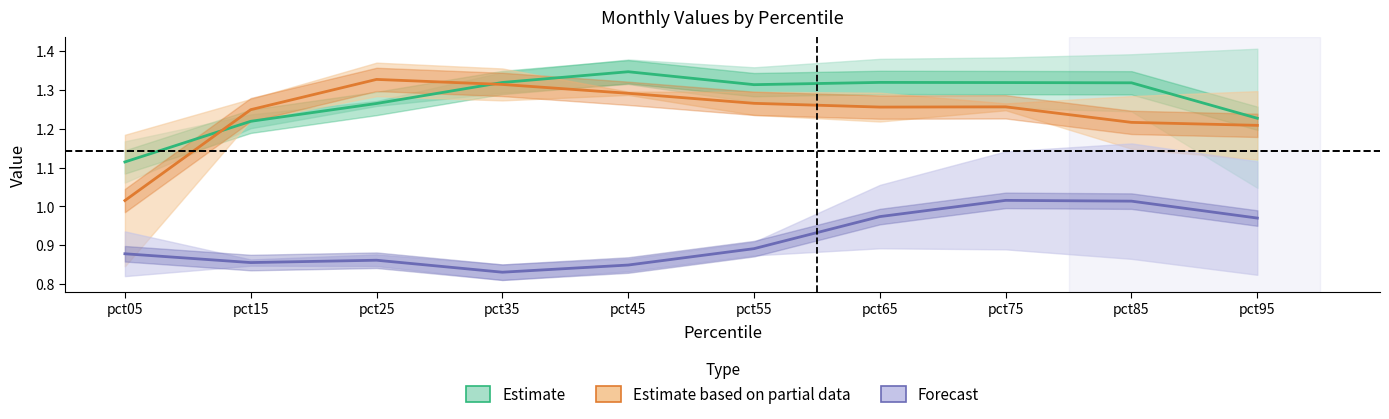

True or false: Forecast and Estimate based on partial data cross at least once.

False